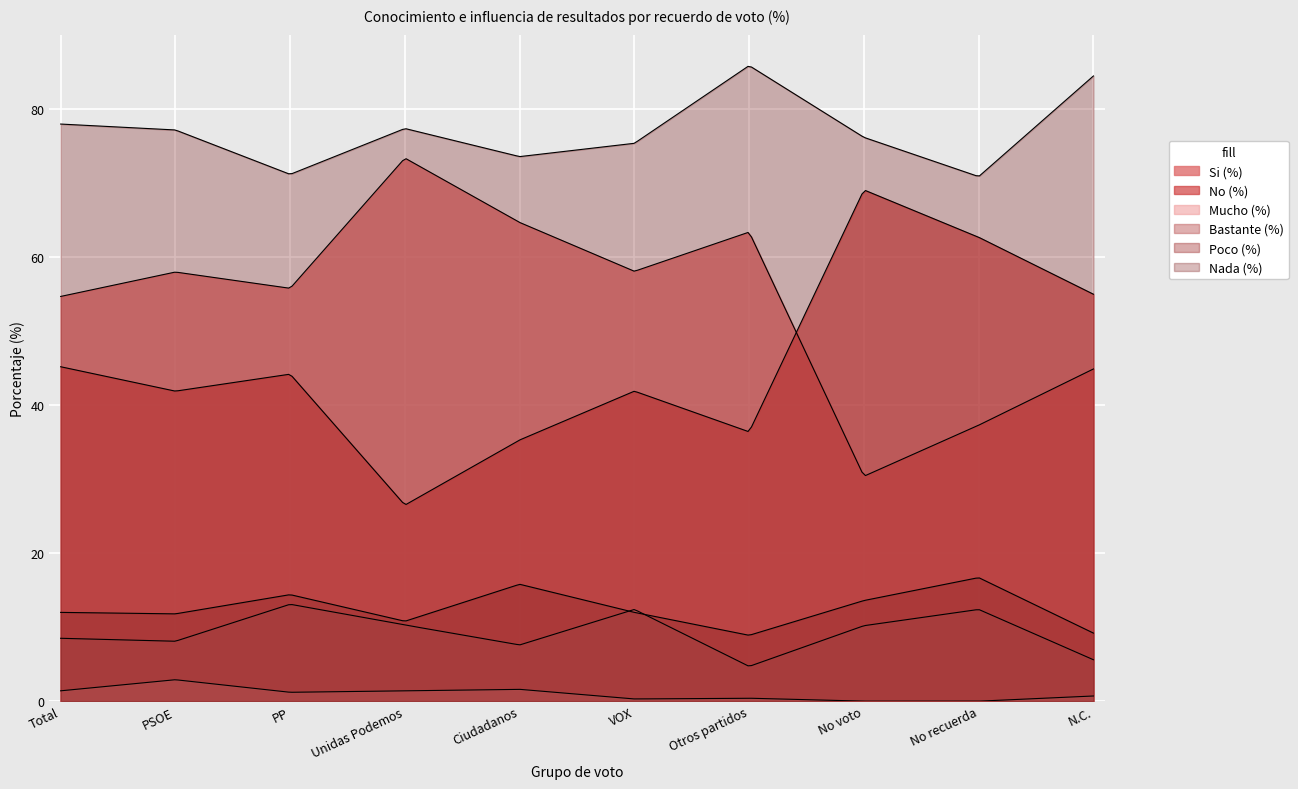

How many series are shown in this chart?

6